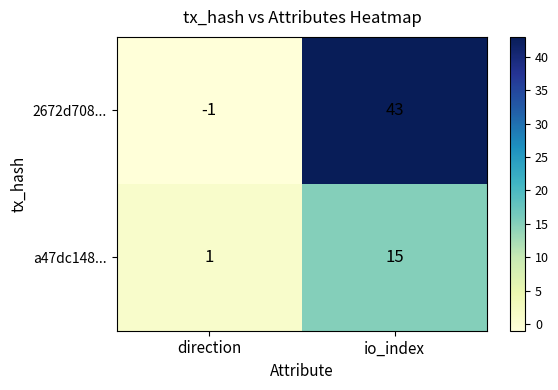

Is it true that a47dc148... equals 23 at io_index?

False